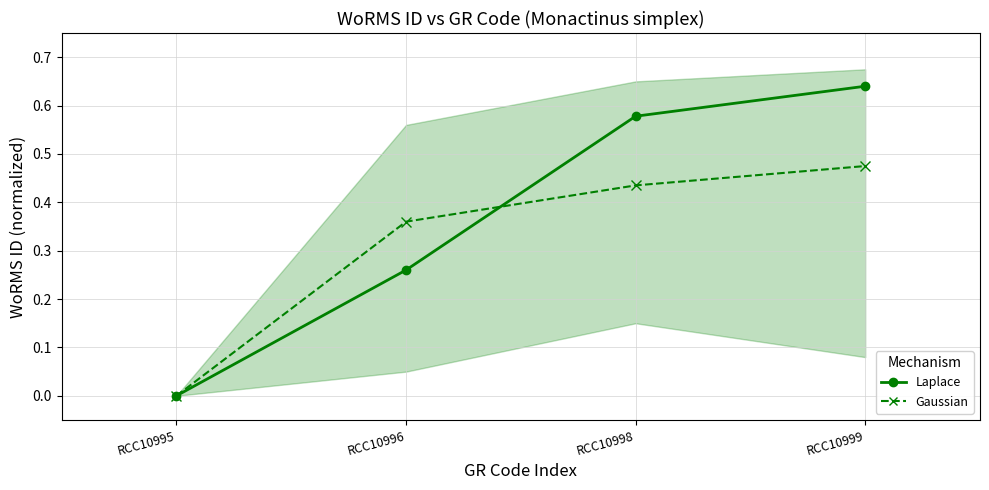

Which has a higher value, RCC10996 or RCC10999?

RCC10999